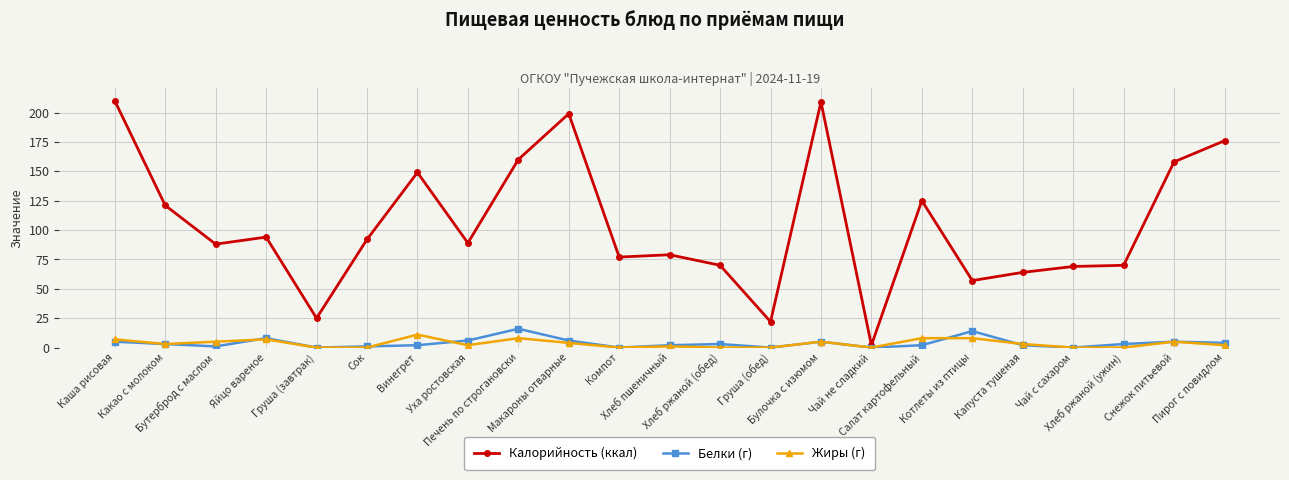

True or false: Белки (г) has more than 2 interior local peaks.

True